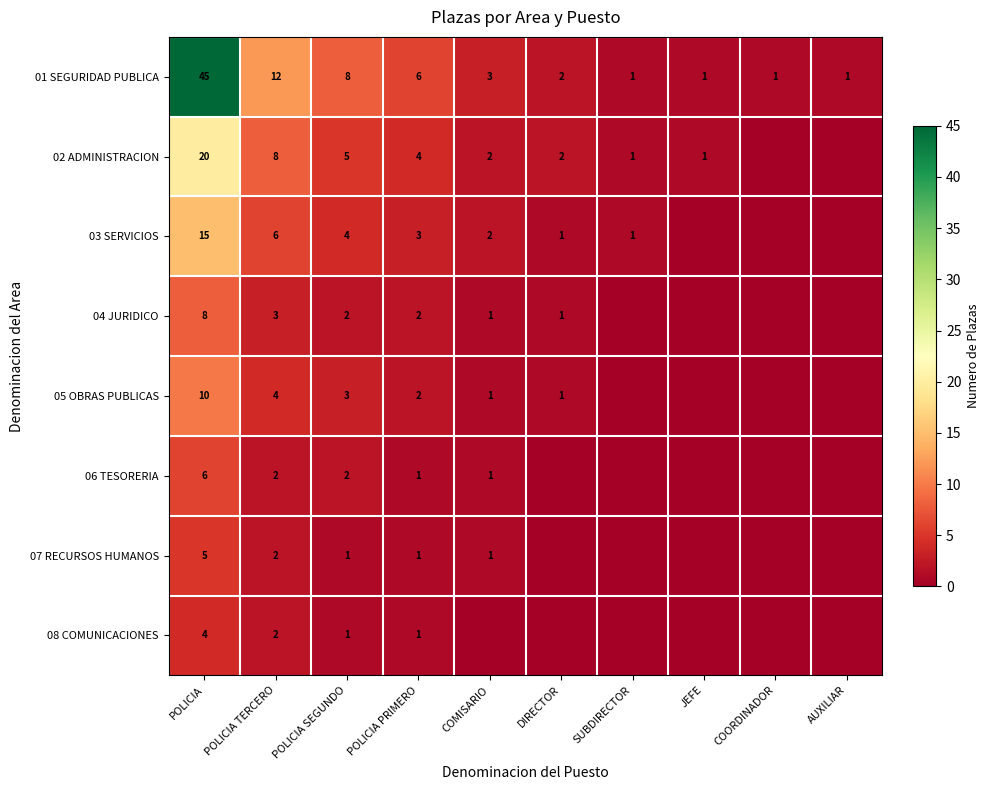

What is the total value across all series at POLICIA TERCERO?

39